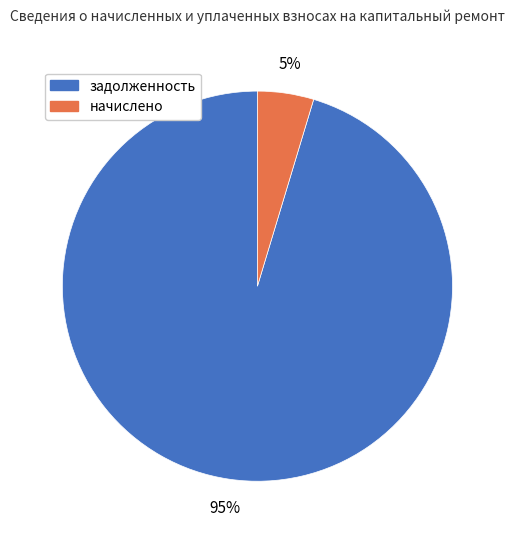

True or false: начислено accounts for 19% of the total.

False